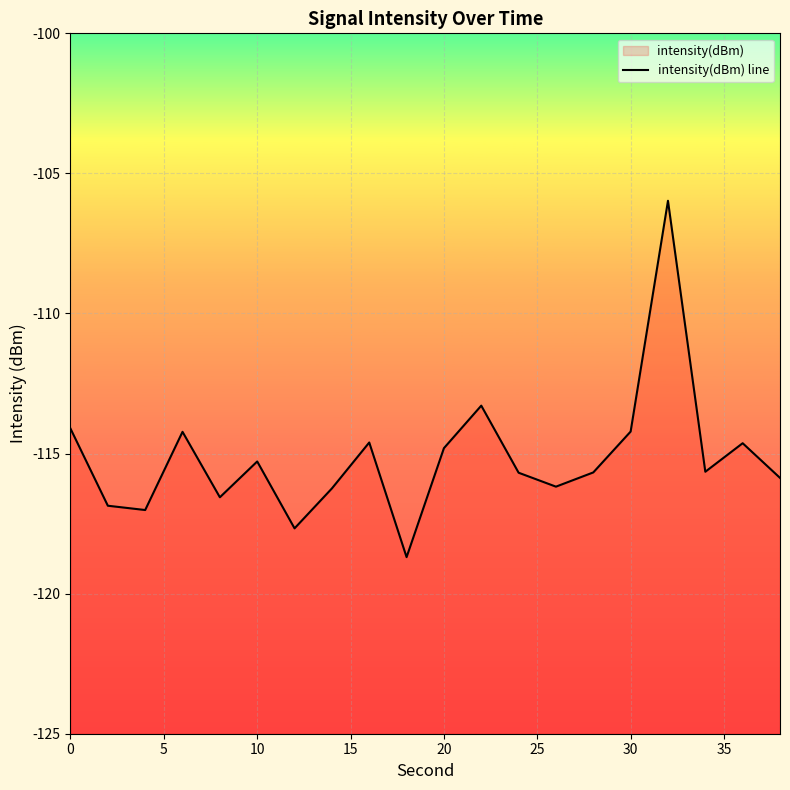

What is the value of the 6th point from the left?

-115.3